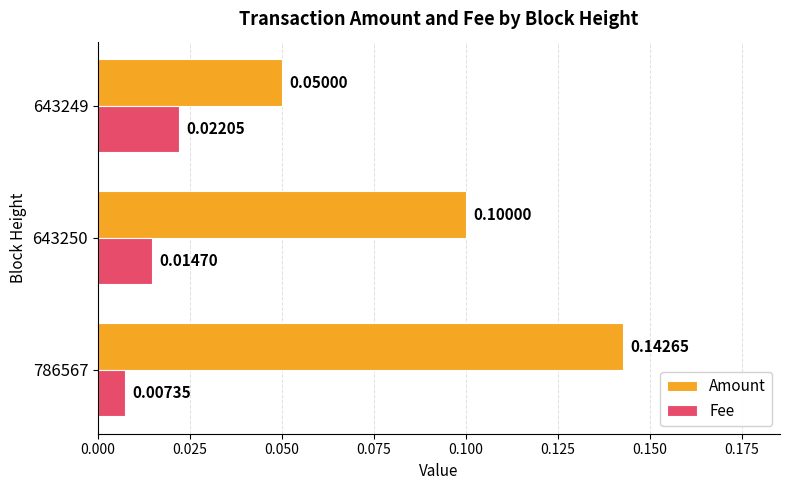

At 643249, list the series in order from largest to smallest.

Amount, Fee